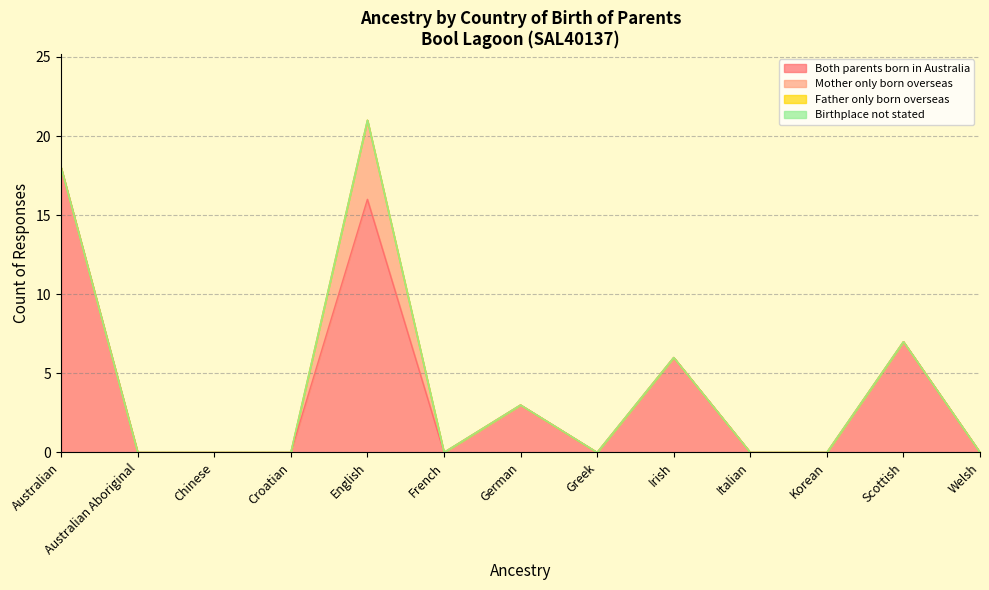

True or false: Father only born overseas has more than 0 interior local peaks.

False